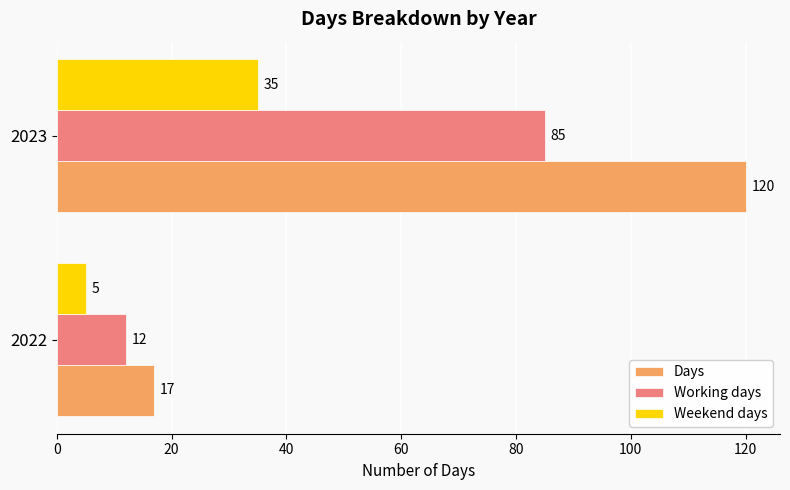

What is the difference between the highest and lowest values at 2023?

85